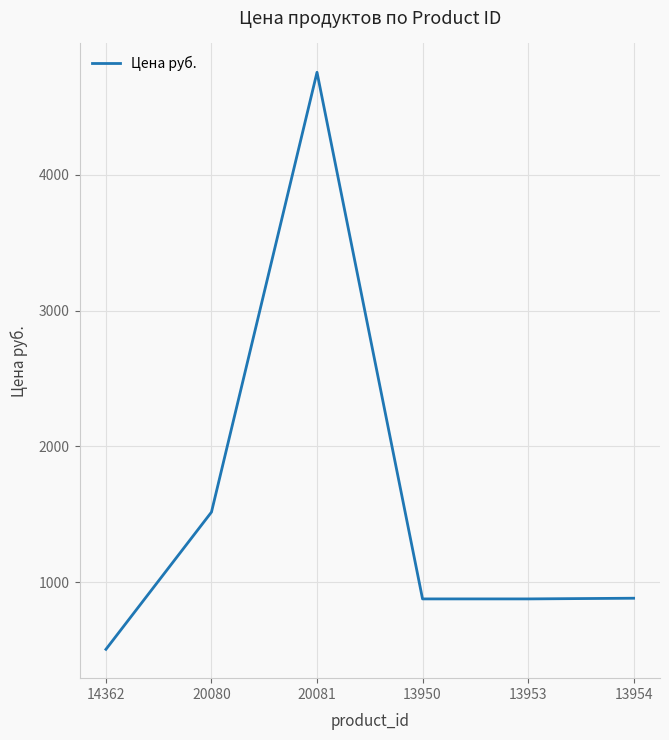

Does the chart display data point markers on the line(s)?

No